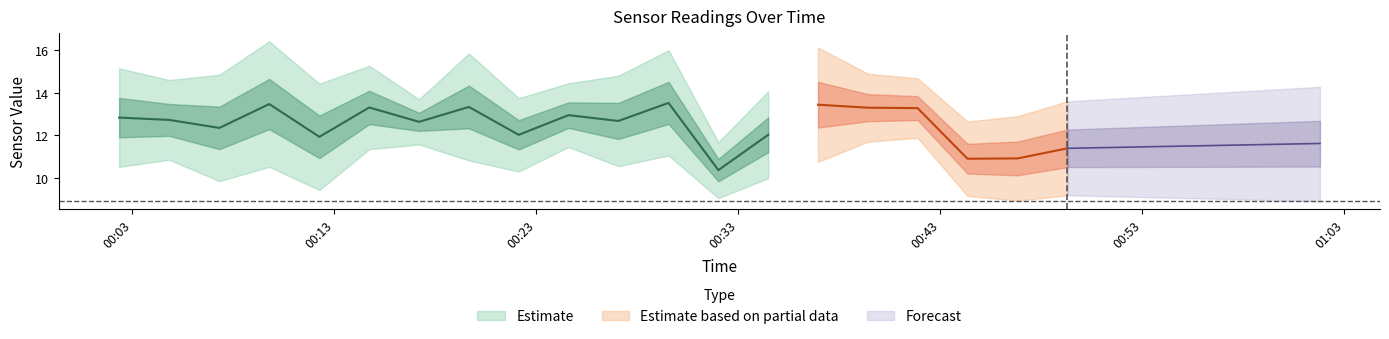

How many series are shown in this chart?

3